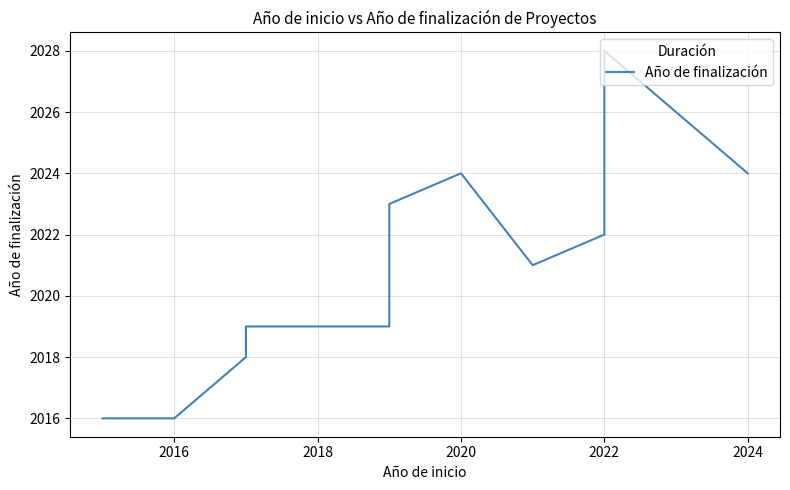

How many points are lower than both their immediate neighbors (excluding endpoints)?

1